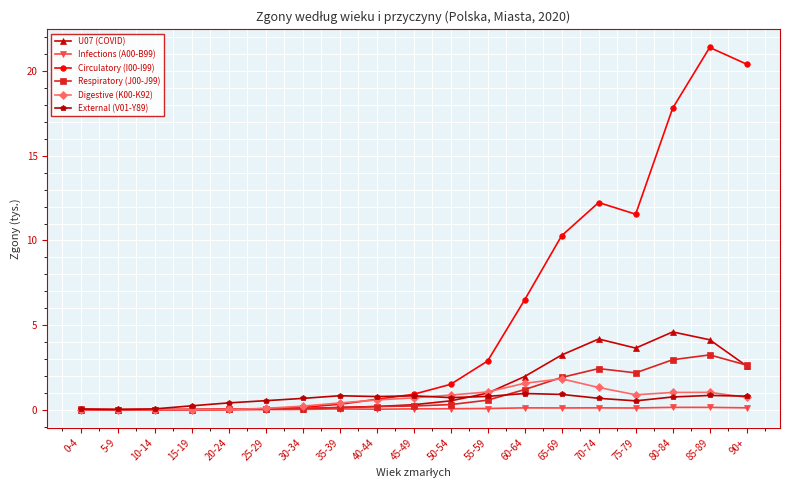

Which series has the widest spread of values?

Circulatory (I00-I99)